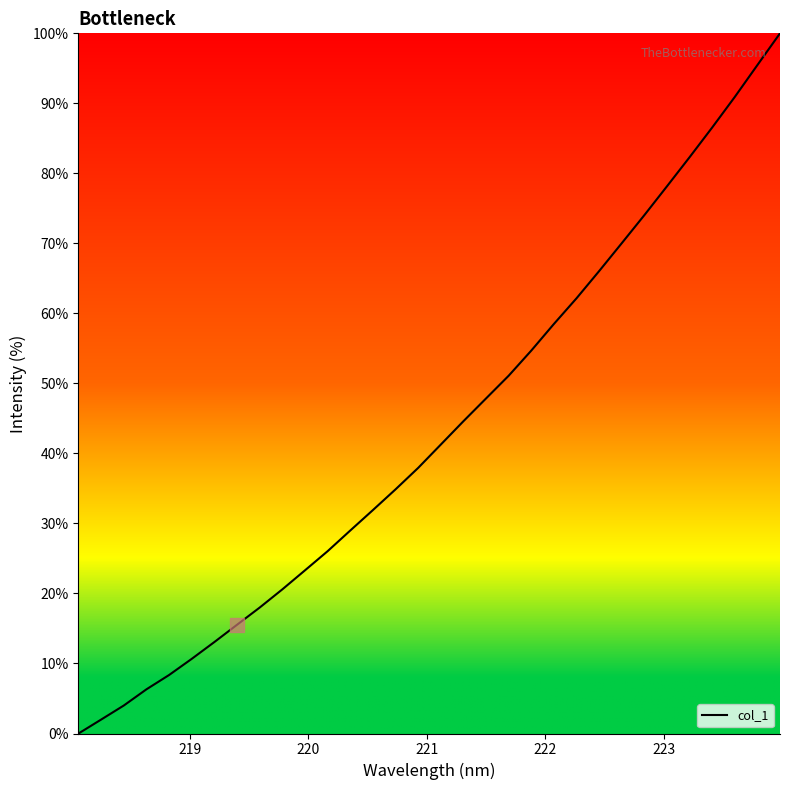

What is the sum of all values?

1385.2